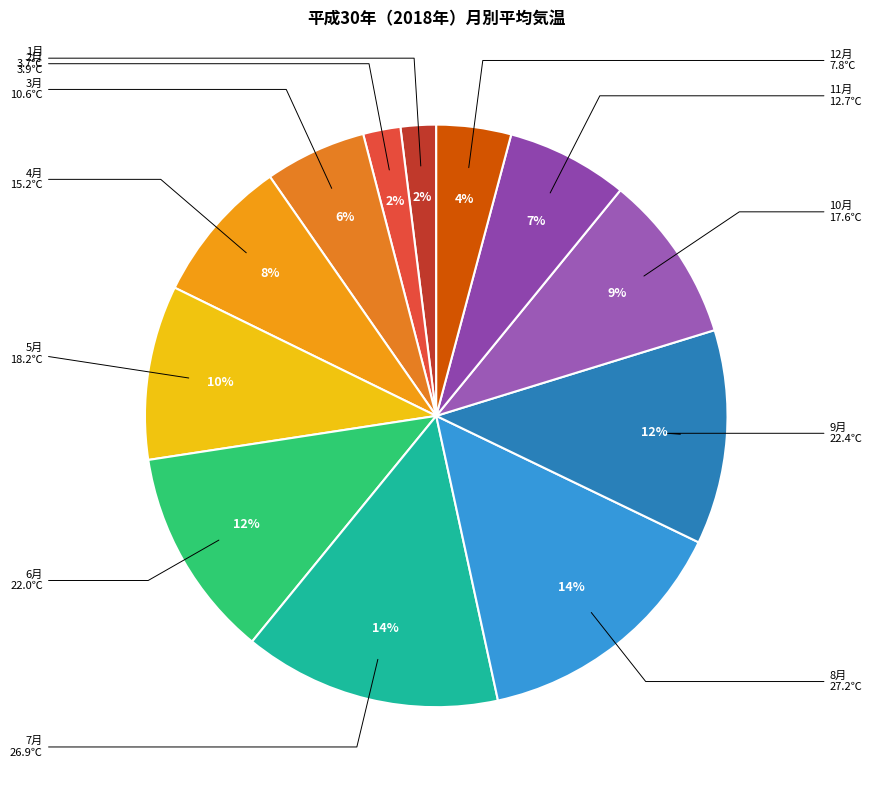

Approximately how many times larger is the value at 1月 compared to 7月?

0.1